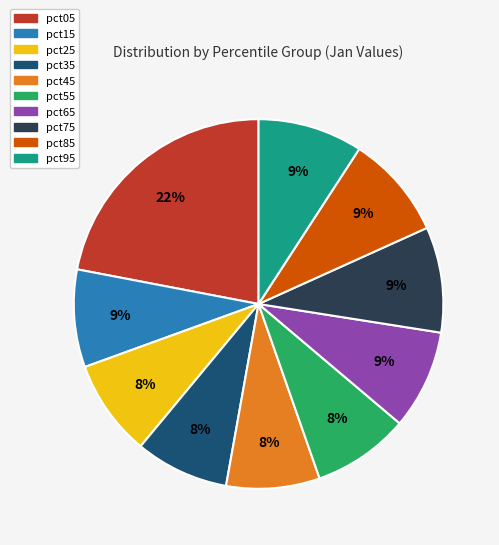

Is pct75 the majority of the pie?

No